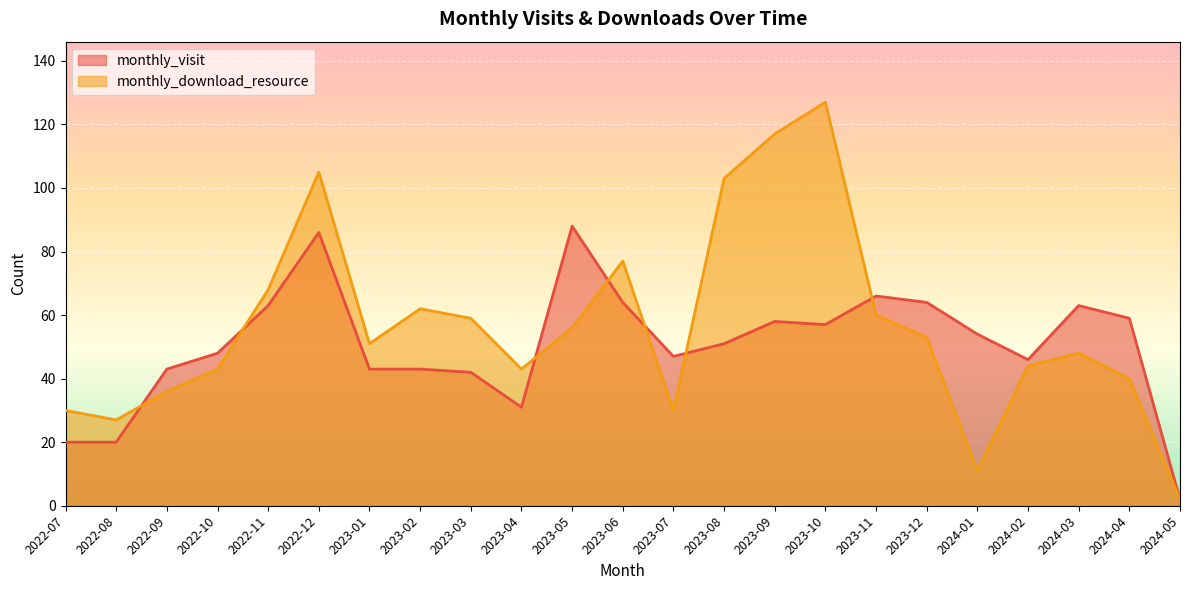

Which series has the largest total across all categories?

monthly_download_resource